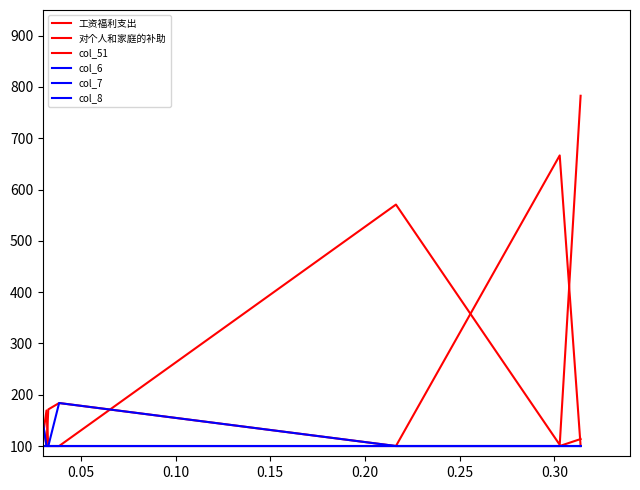

True or false: col_7 has more than 1 points higher than both neighbors.

False